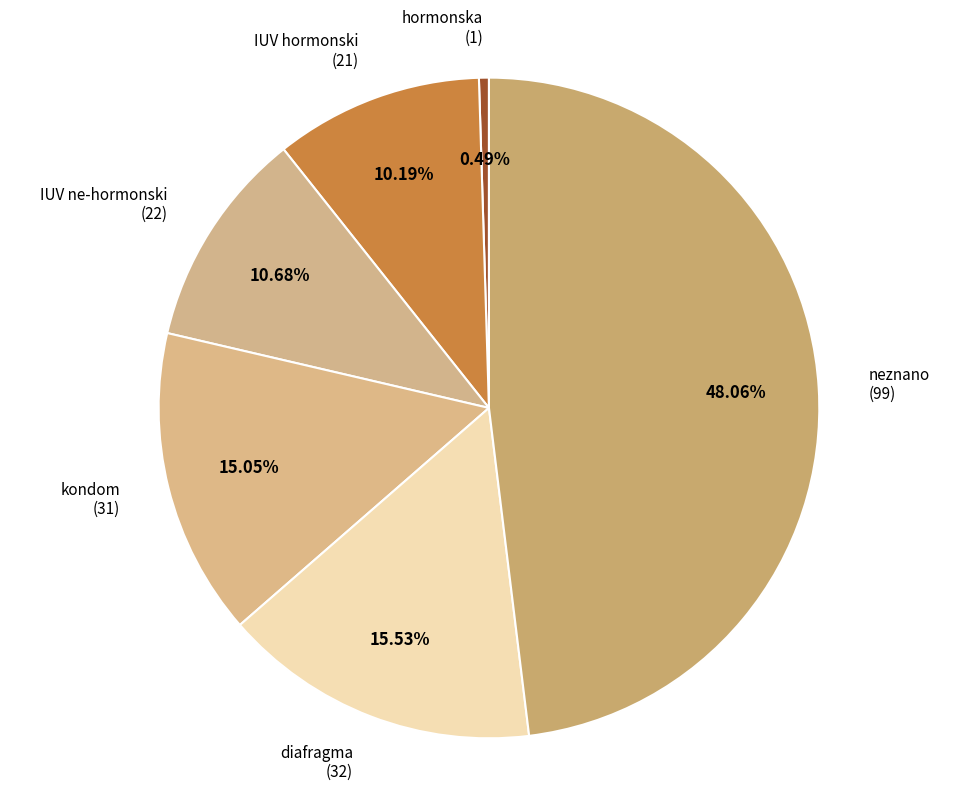

Which has a higher value, IUV hormonski or neznano?

neznano